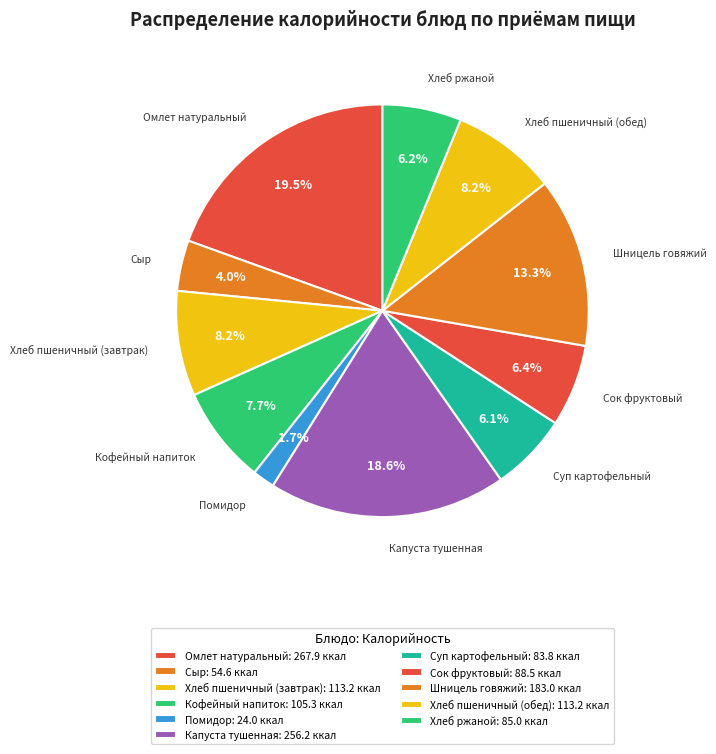

To the nearest percent, what percentage of the pie is Хлеб пшеничный (обед)?

8%